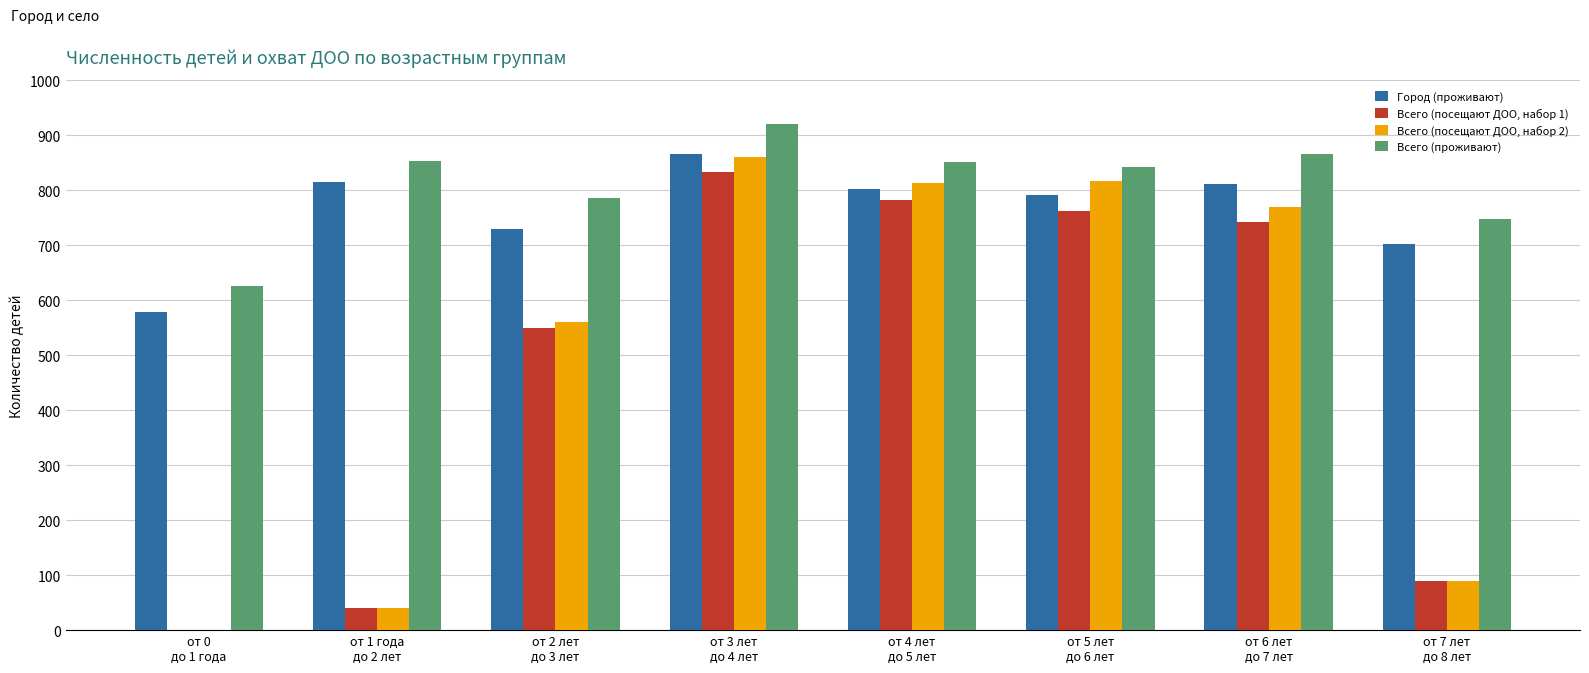

What is the approximate value of Всего (посещают ДОО, набор 2) at от 3 лет
до 4 лет, to the nearest 50?

850